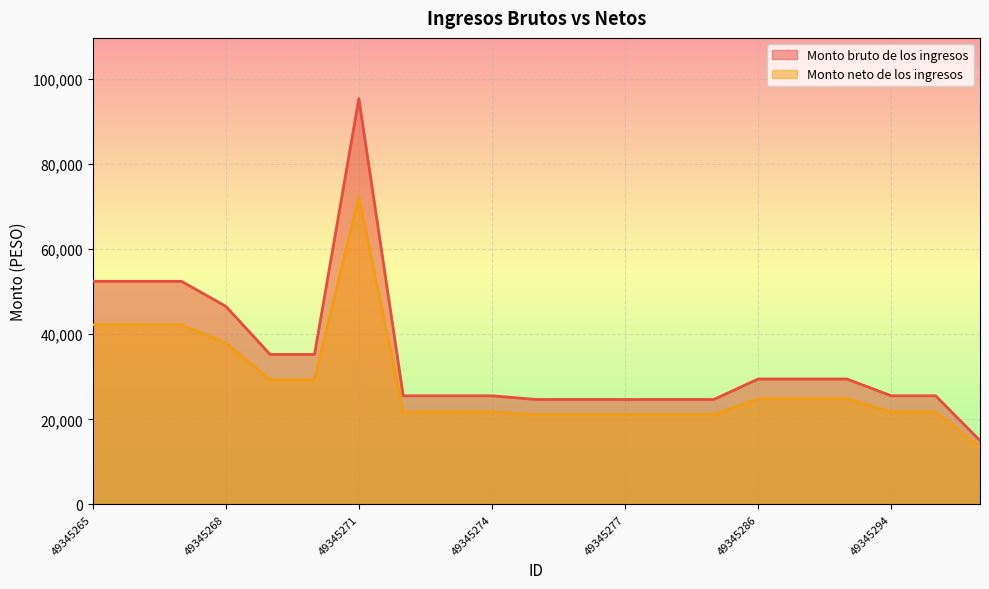

Rank the series at 49345271 from highest to lowest value.

Monto bruto de los ingresos, Monto neto de los ingresos